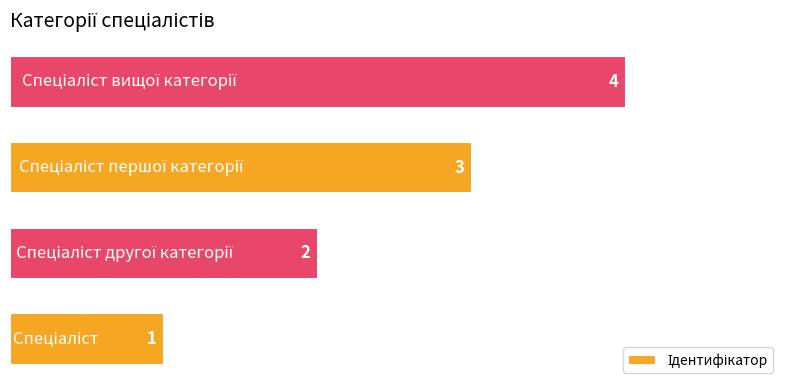

How many values are between 2 and 4?

3